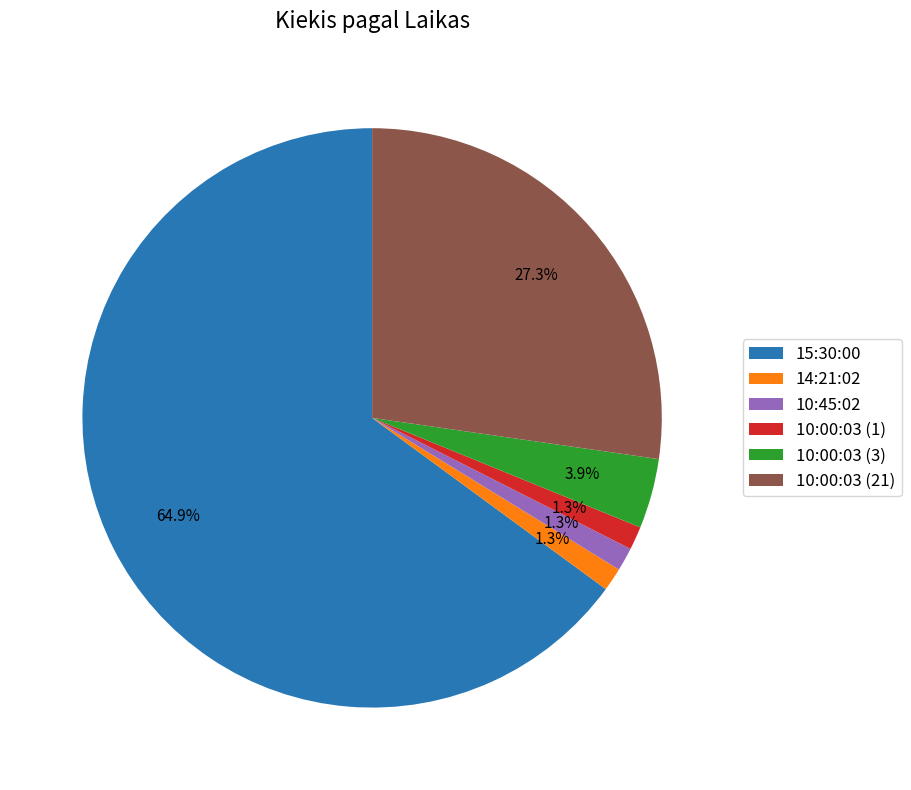

To the nearest percent, what percentage of the pie is 15:30:00?

65%